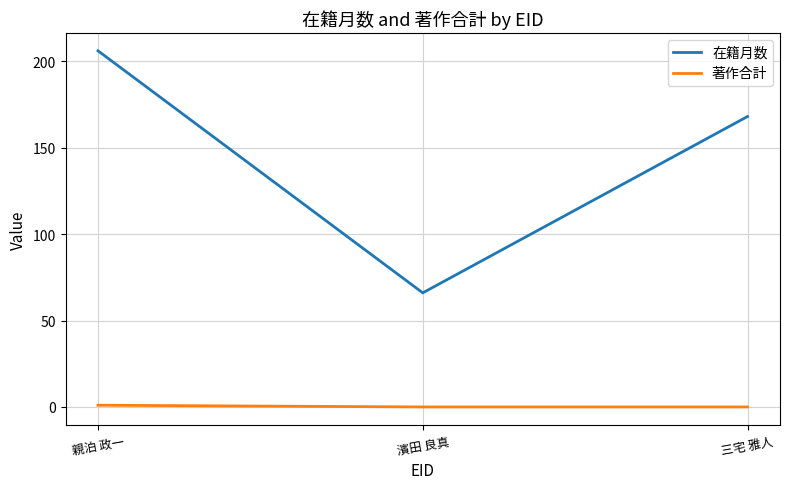

Count the 著作合計 values in the range 0 to 1.

3